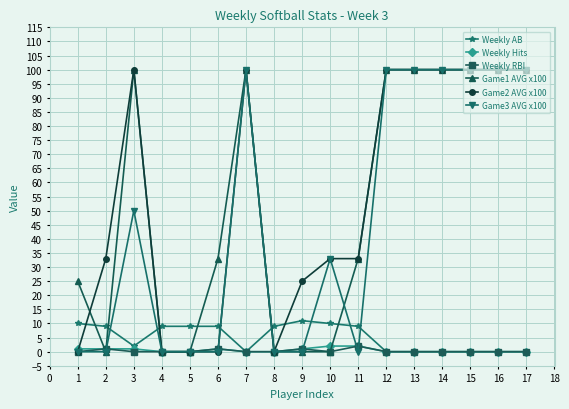

At how many categories does at least one series exceed 7?

17